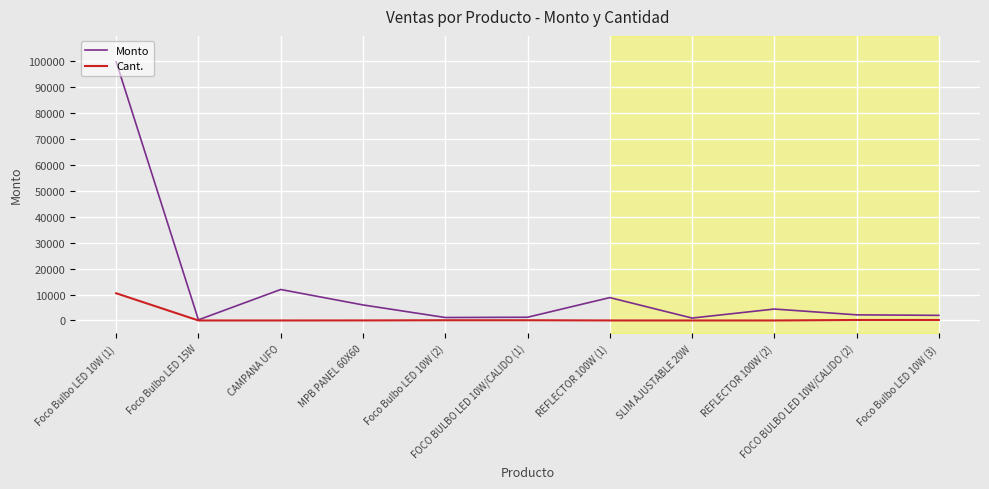

Between FOCO BULBO LED 10W/CALIDO (1) and SLIM AJUSTABLE 20W, which series saw the biggest shift?

Monto